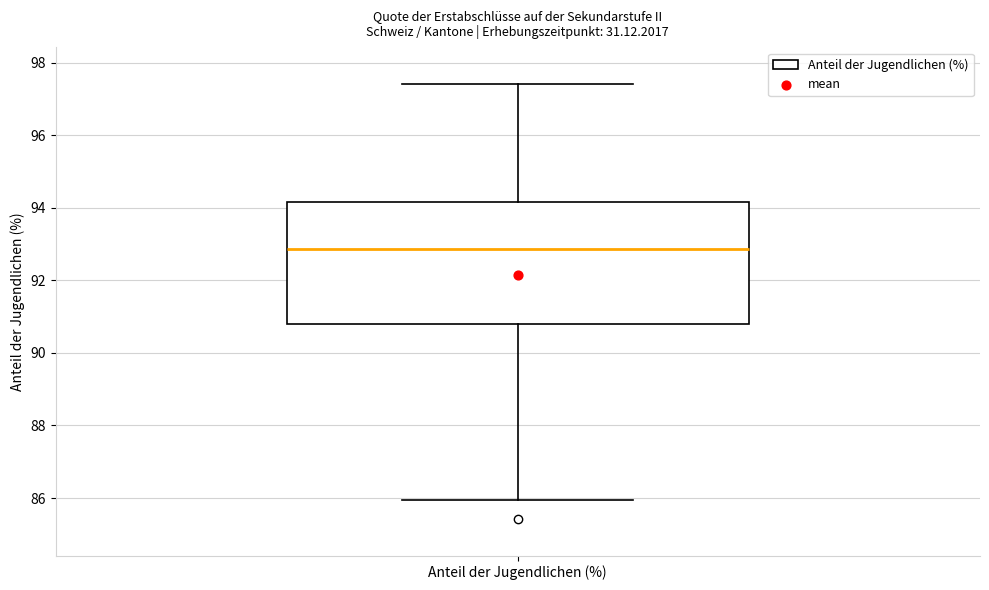

Read this box plot against the y-axis: the position of the median line, the range covered by the box, and the ends of both whiskers. The values are not printed on the chart, so give them approximately, as read against the axis.

median 92.8, box 90.8 to 94.2, whiskers 86.0 to 97.4